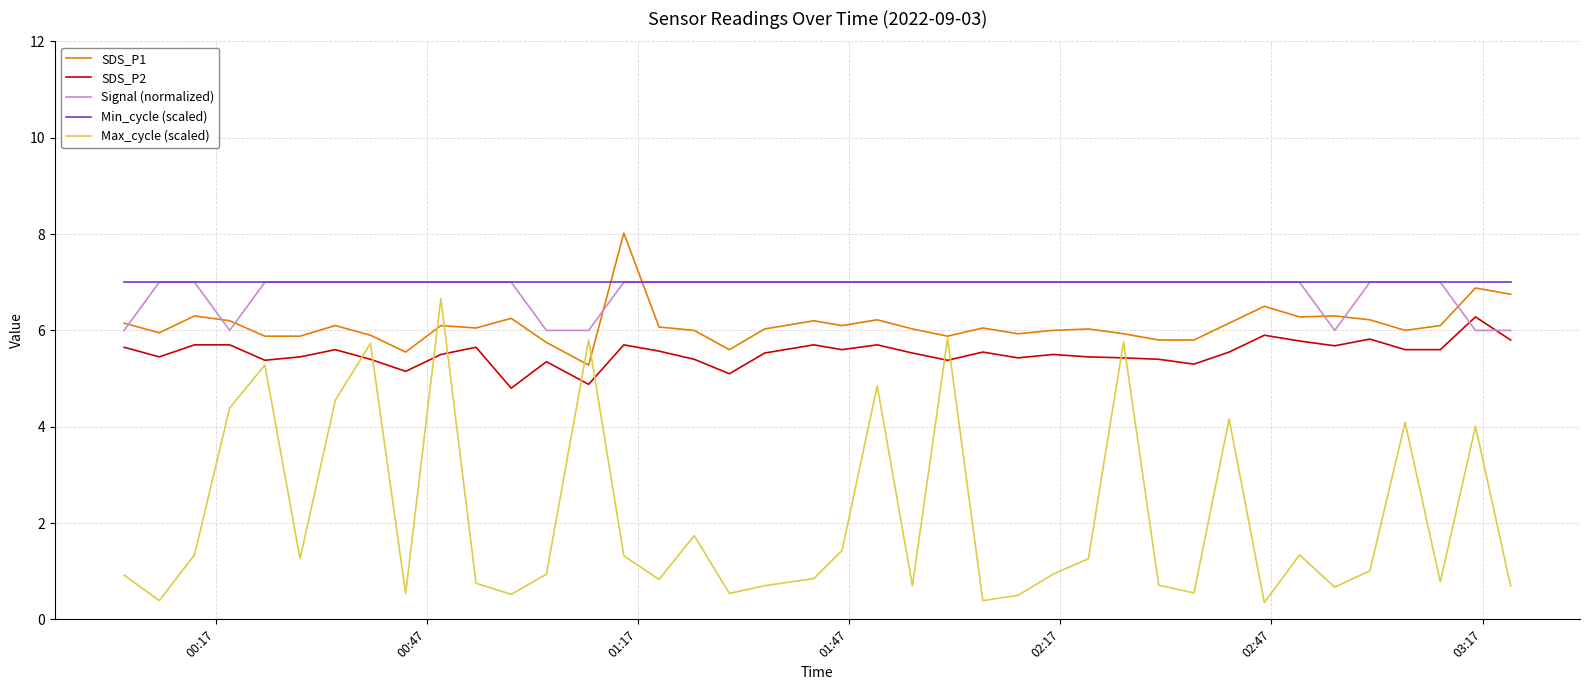

True or false: SDS_P1 and Min_cycle (scaled) intersect in this chart.

True